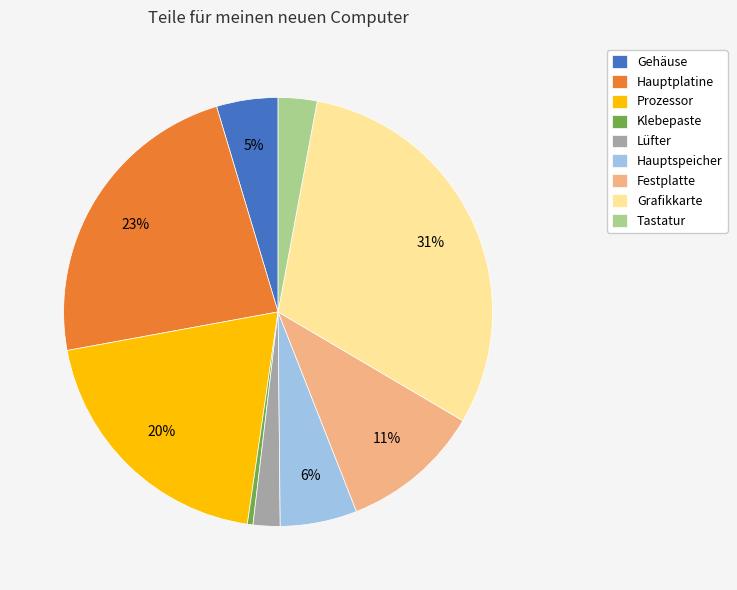

To the nearest percent, what is the difference between the Lüfter and Festplatte slice percentages?

9%